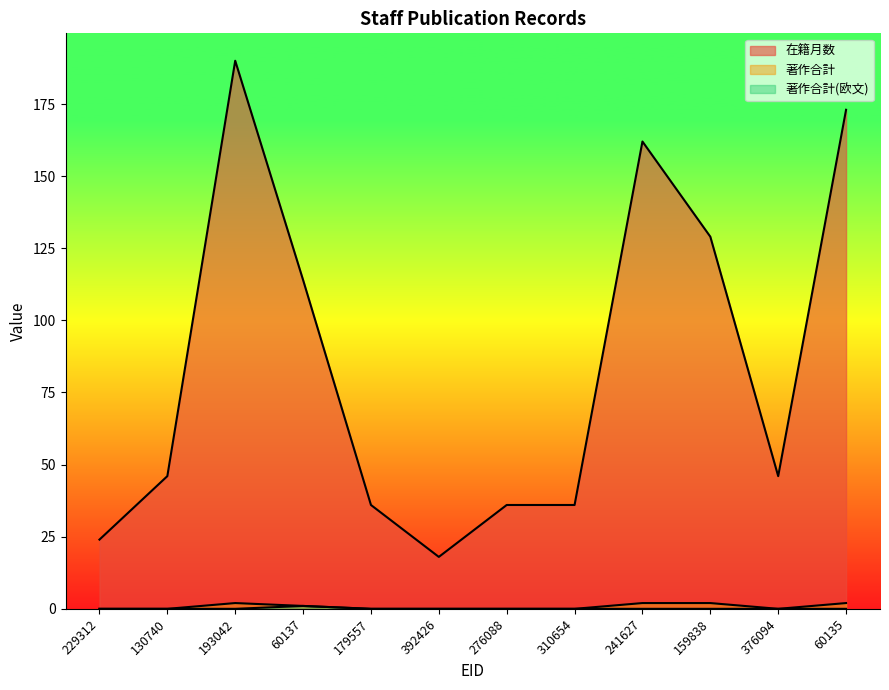

Rank the series by their maximum value, from lowest to highest.

著作合計(欧文), 著作合計, 在籍月数